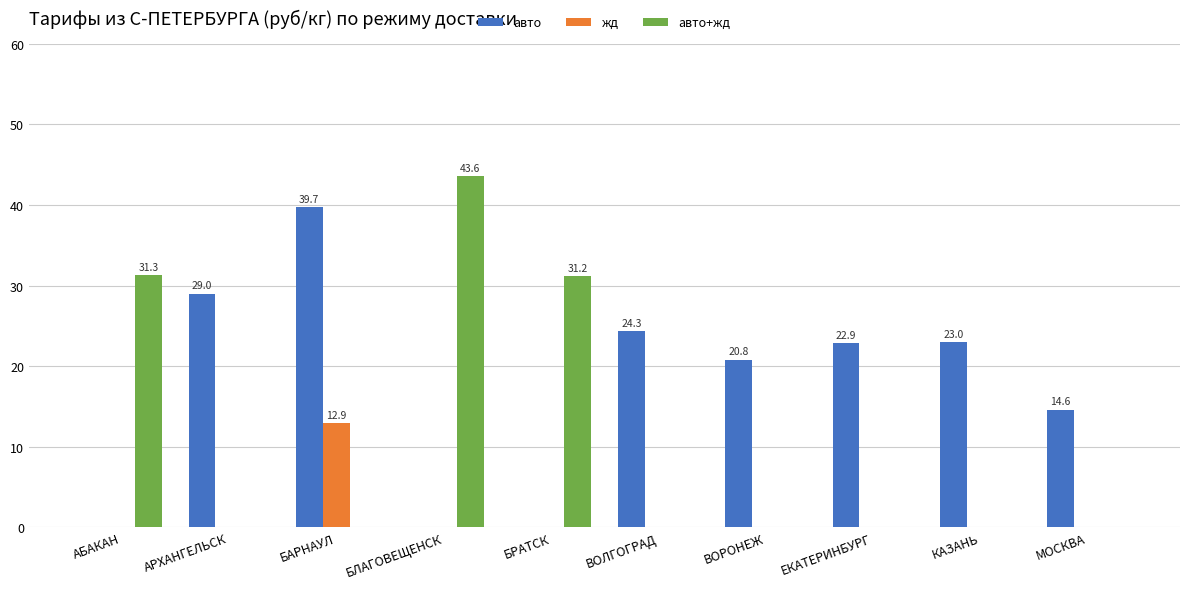

The value of жд at БАРНАУЛ is 7.3. True or false?

False